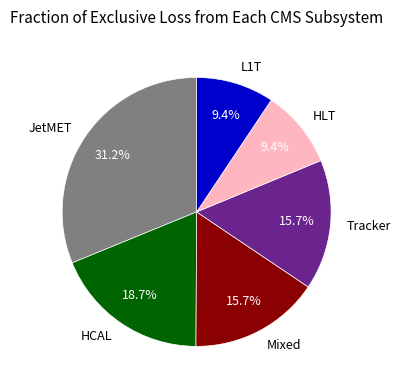

Which category has the biggest portion of the pie?

JetMET